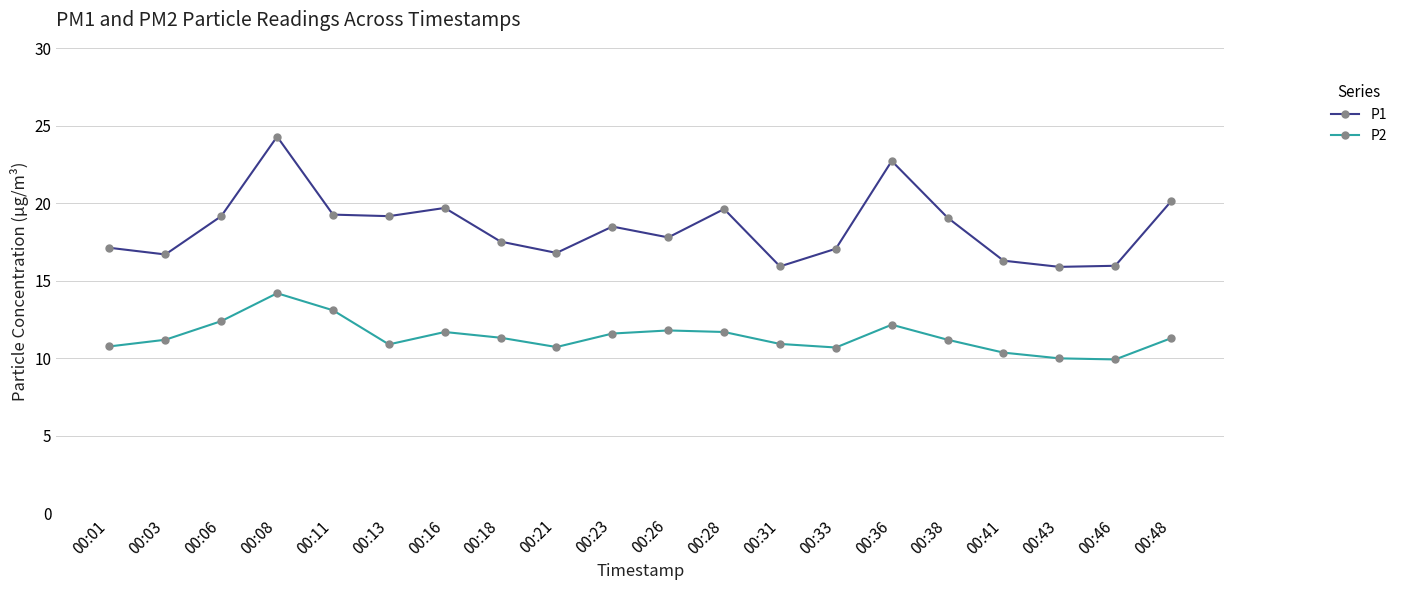

Which series has the largest range (max minus min)?

P1